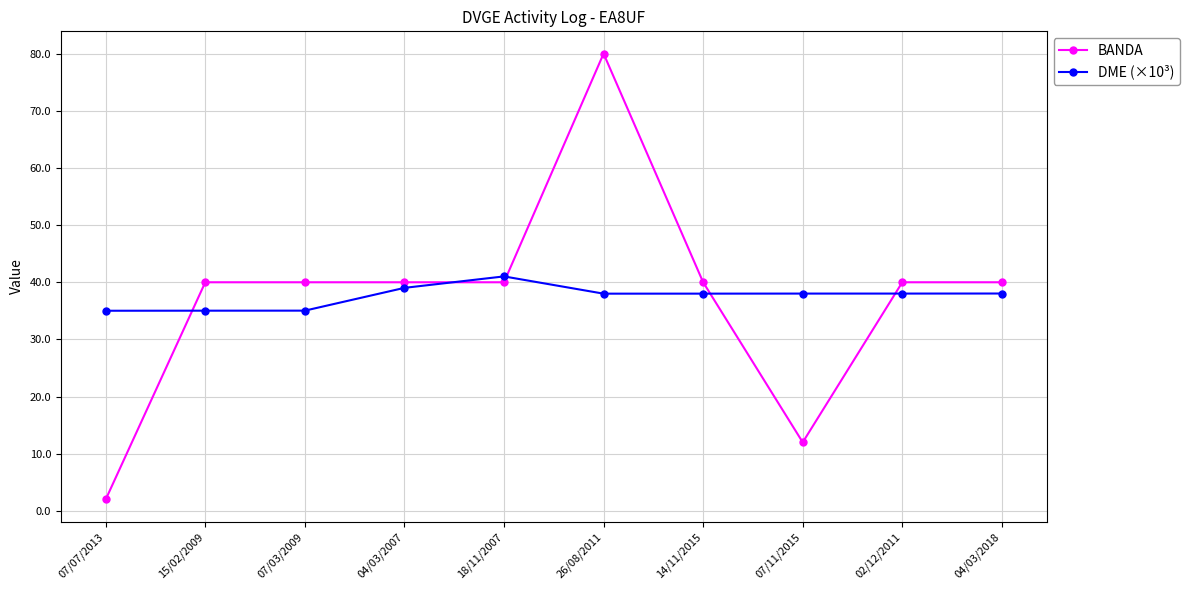

Does the chart display data point markers on the line(s)?

Yes